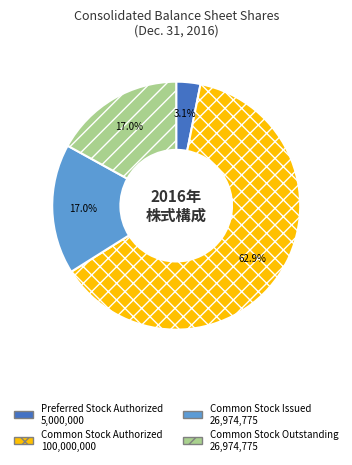

Does any single category account for the majority?

Yes